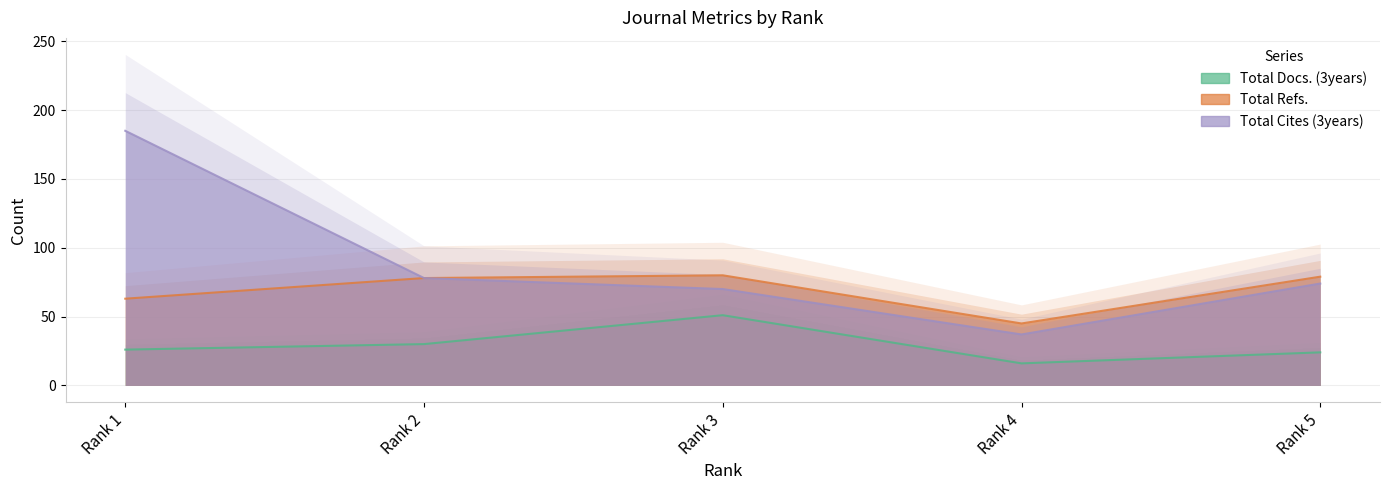

The Total Docs. (3years) series shows 7 at Rank 2. True or false?

False